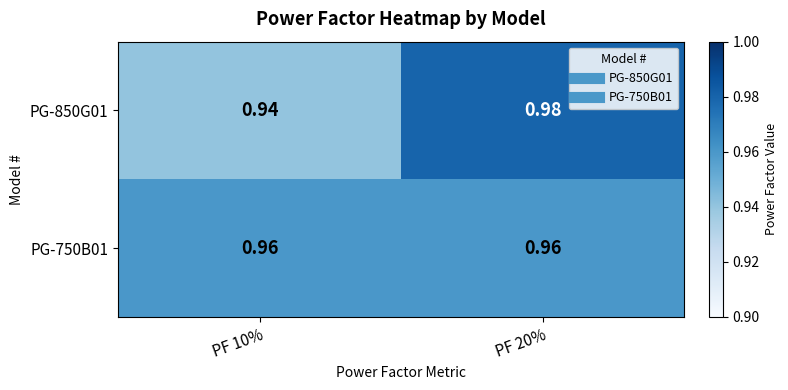

Is the value of PG-850G01 at PF 20% greater than the value of PG-750B01 at PF 20%?

Yes